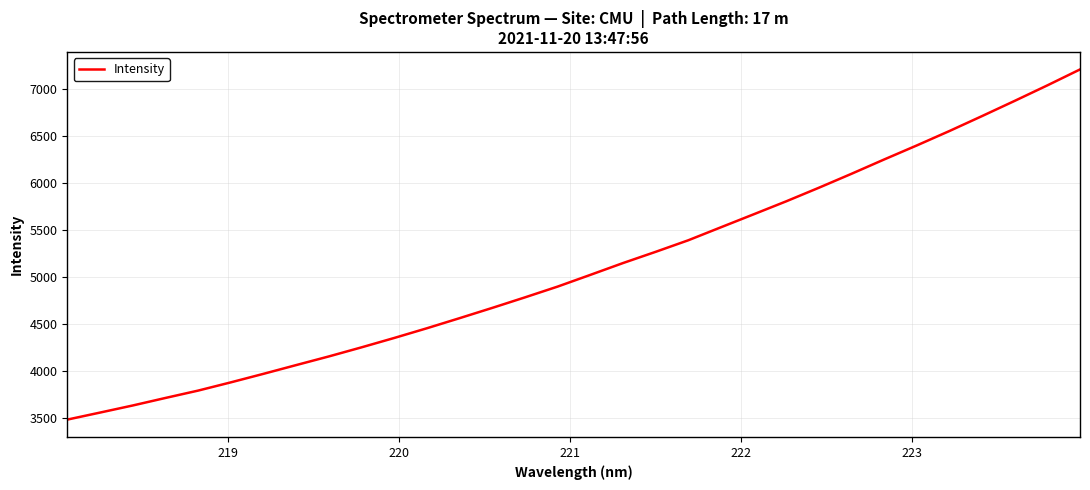

What is the difference between the maximum and minimum values?

3718.3